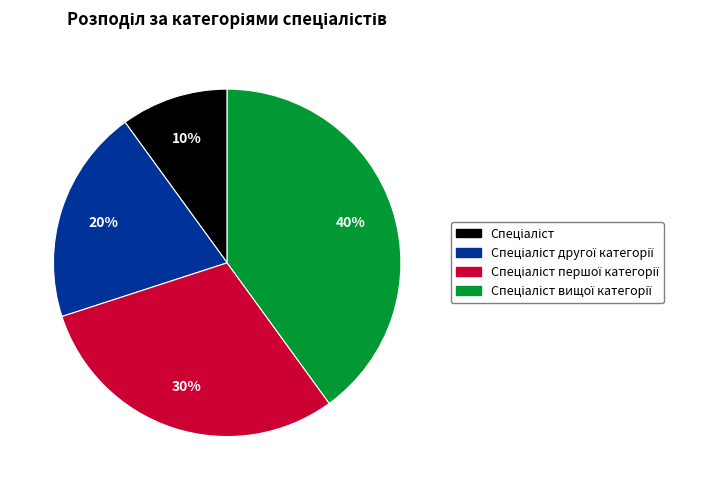

To the nearest percent, what is the difference between the largest and smallest slice percentages?

30%